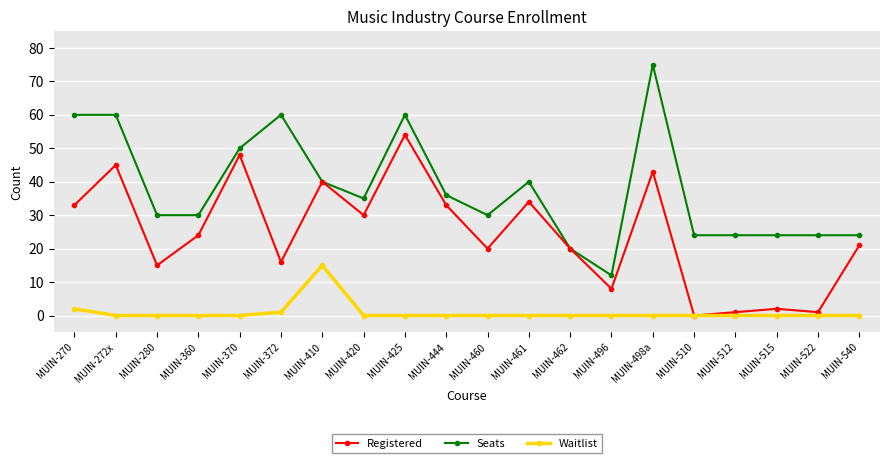

Between MUIN-272x and MUIN-498a, which series saw the biggest shift?

Seats